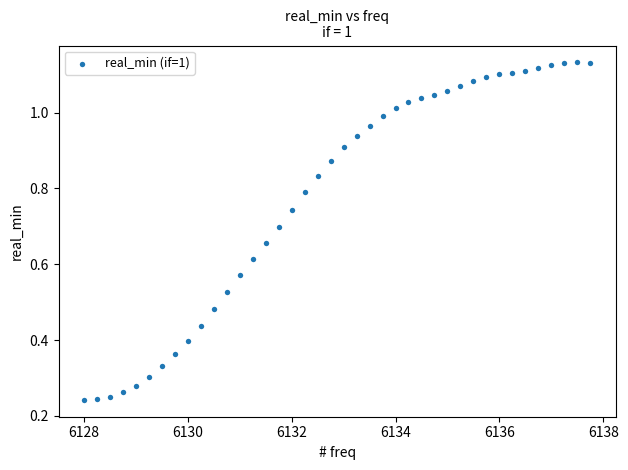

What is the range of X values (max minus min)?

9.8